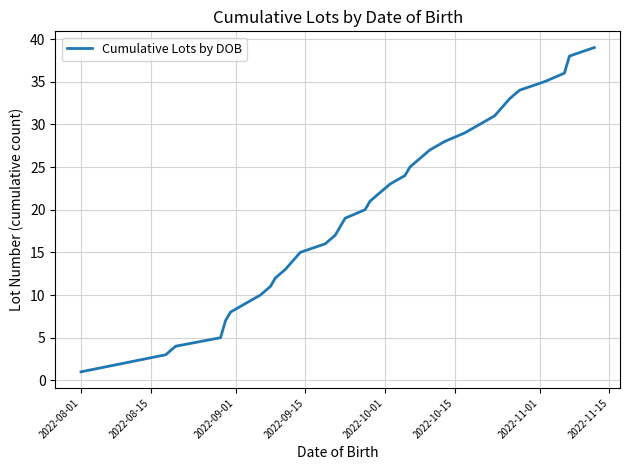

What is the maximum value shown in the chart?

39